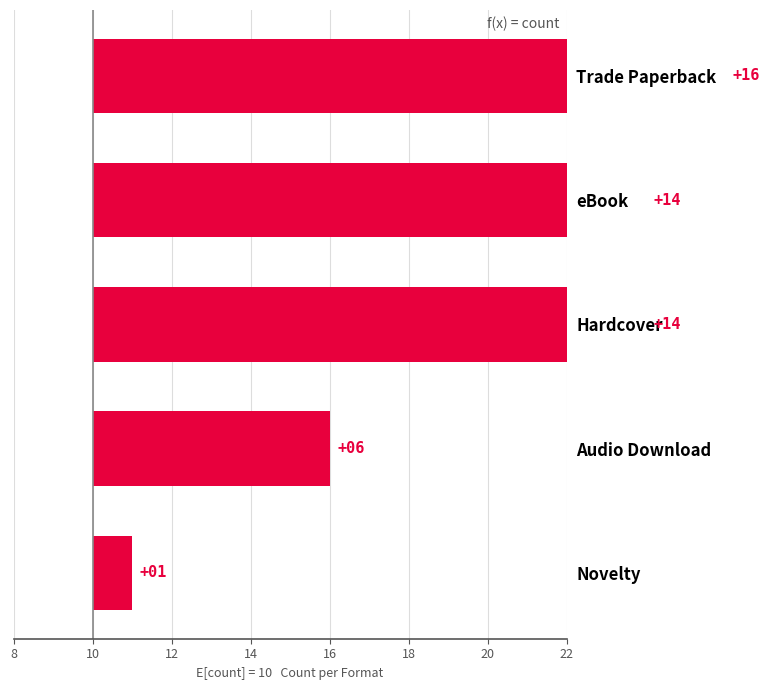

Reading left to right, what are all the values shown in this chart?

1	6	14	14	16